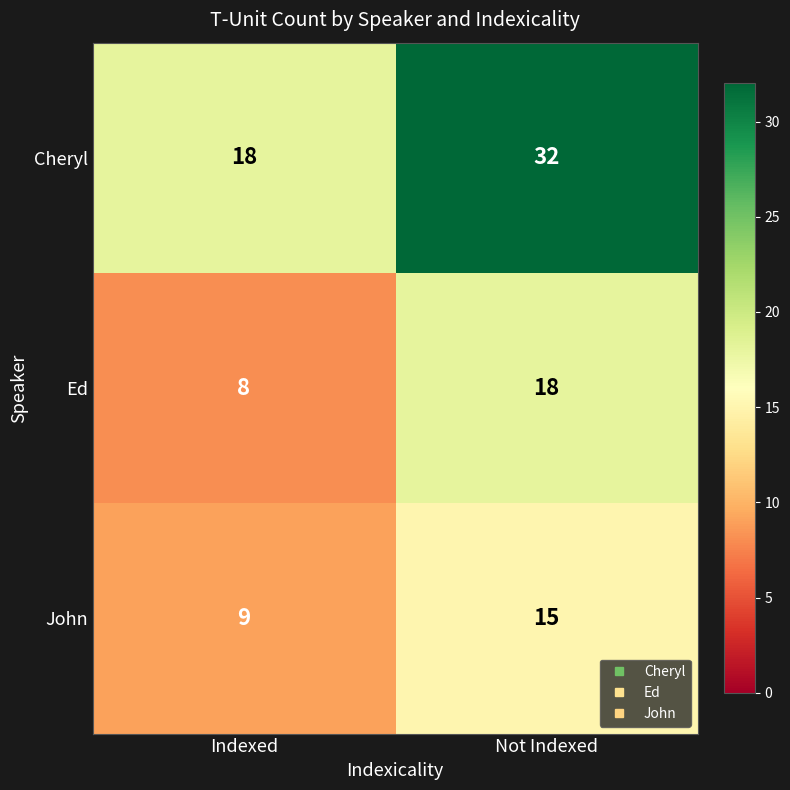

Reading left to right, transcribe all the data shown in this chart.

Cheryl: 18	32
Ed: 8	18
John: 9	15